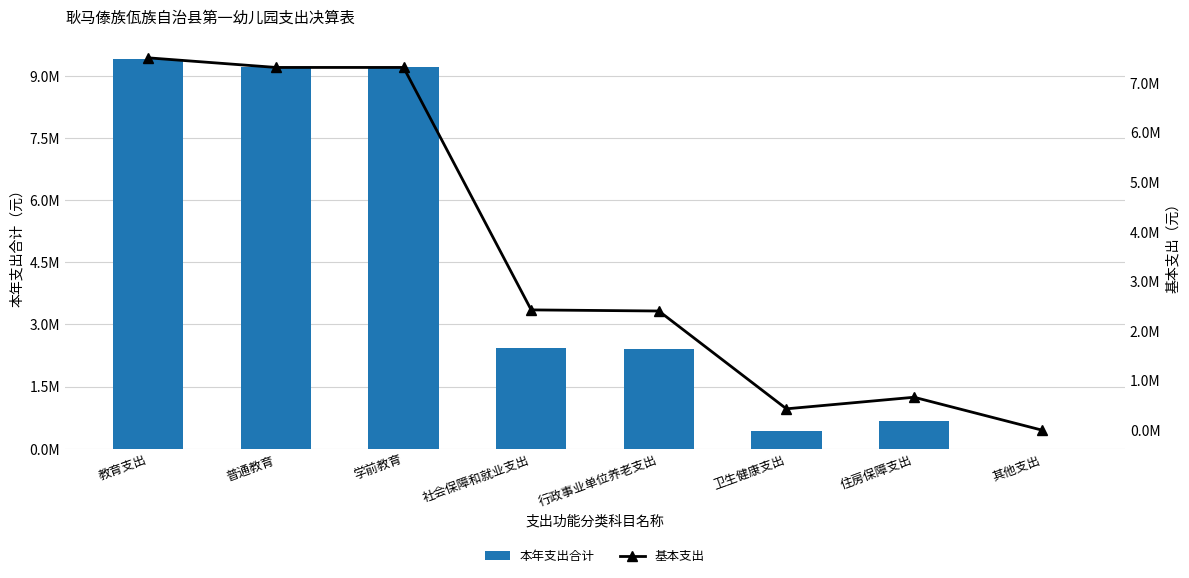

What is the sum of all 基本支出 values?

28032877.4